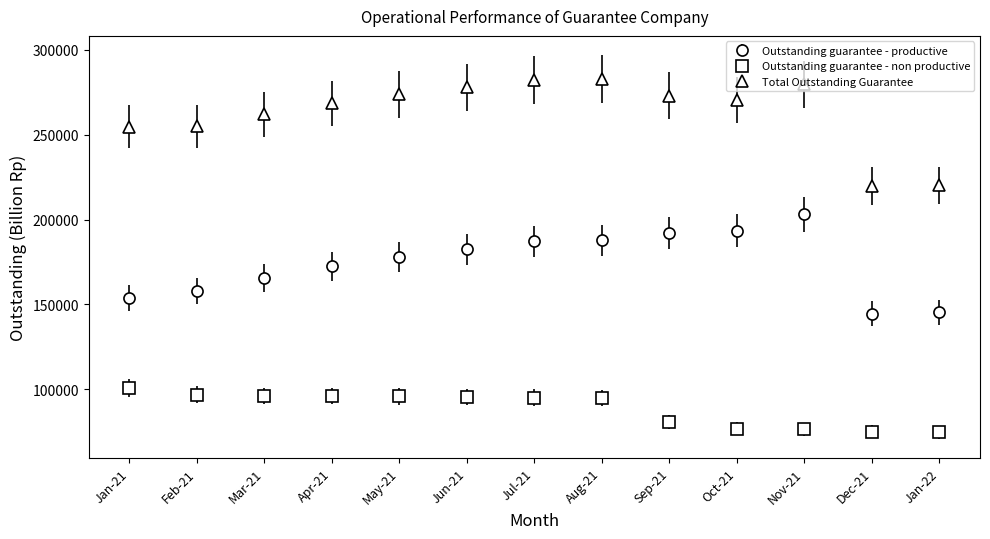

Which series has the largest total across all categories?

Total Outstanding Guarantee